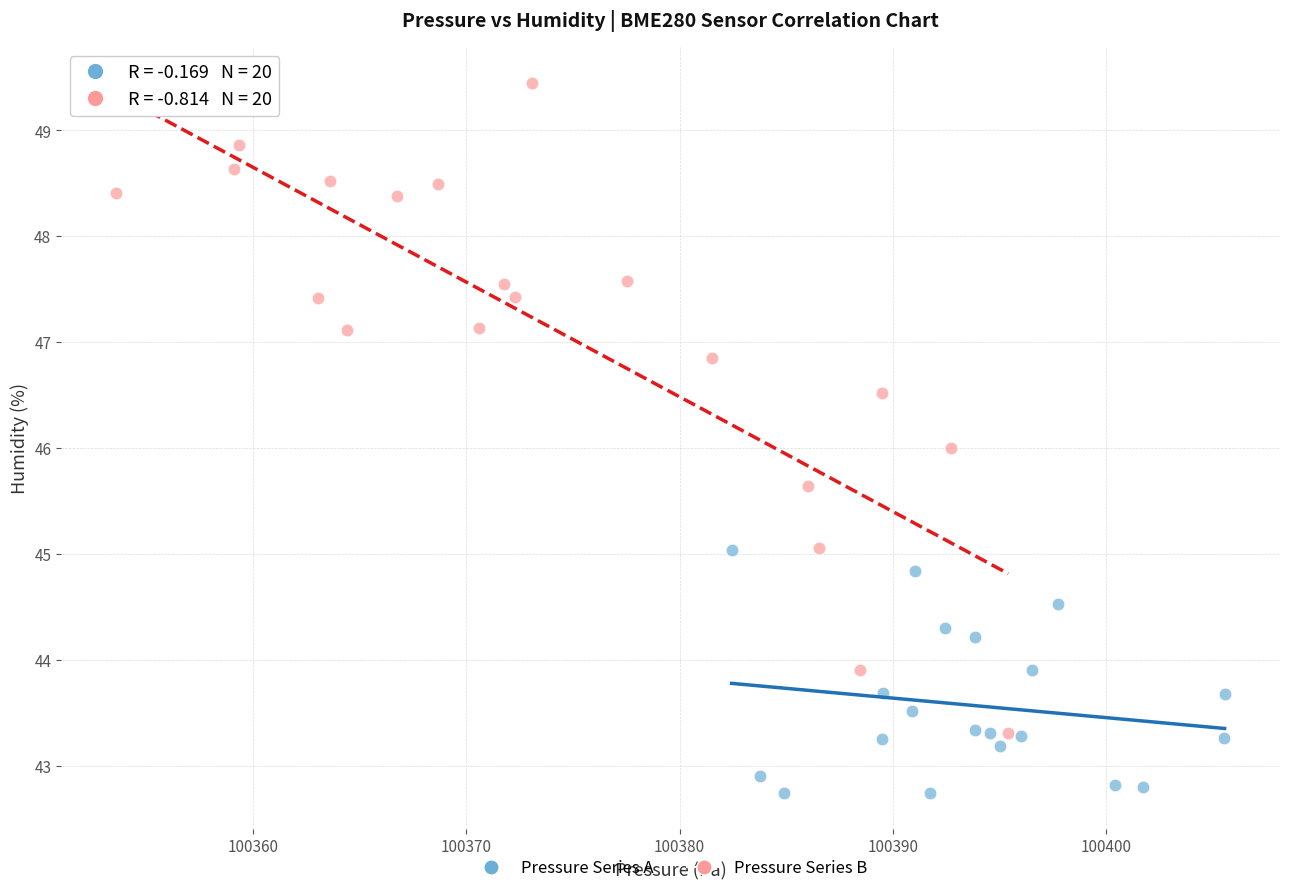

Which series has the widest spread of Y values?

Pressure Series B